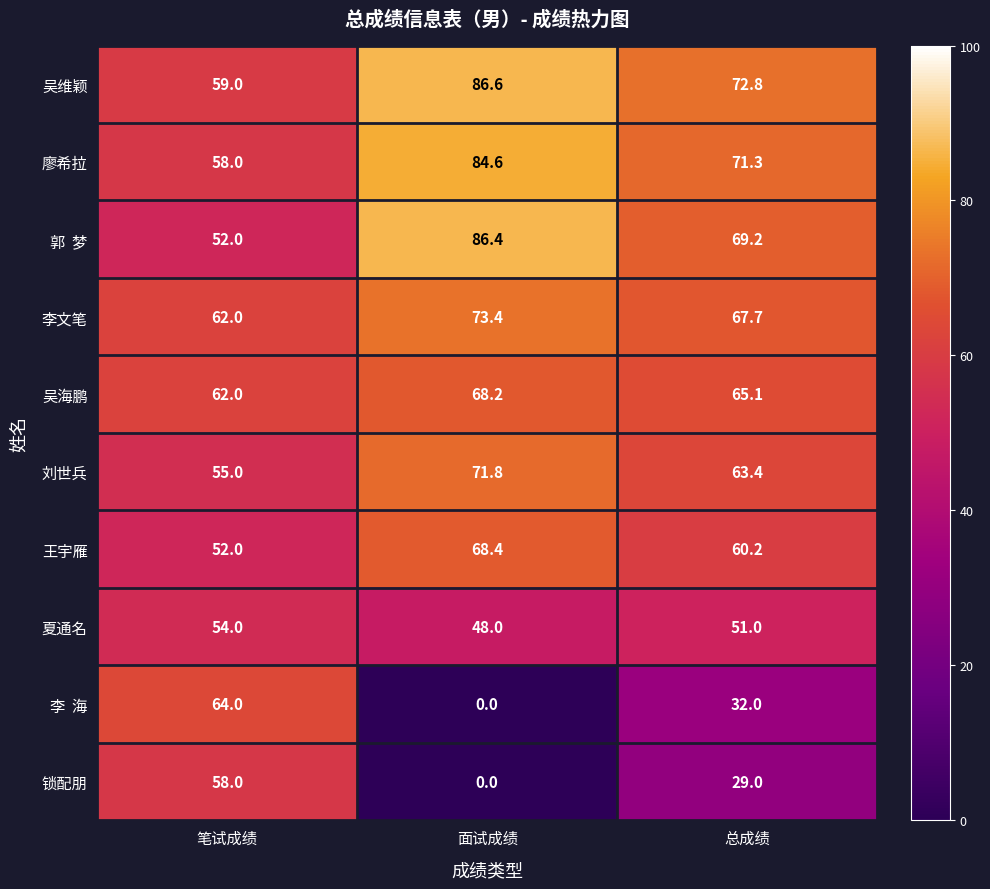

What is the difference between the highest and lowest values at 总成绩?

43.8